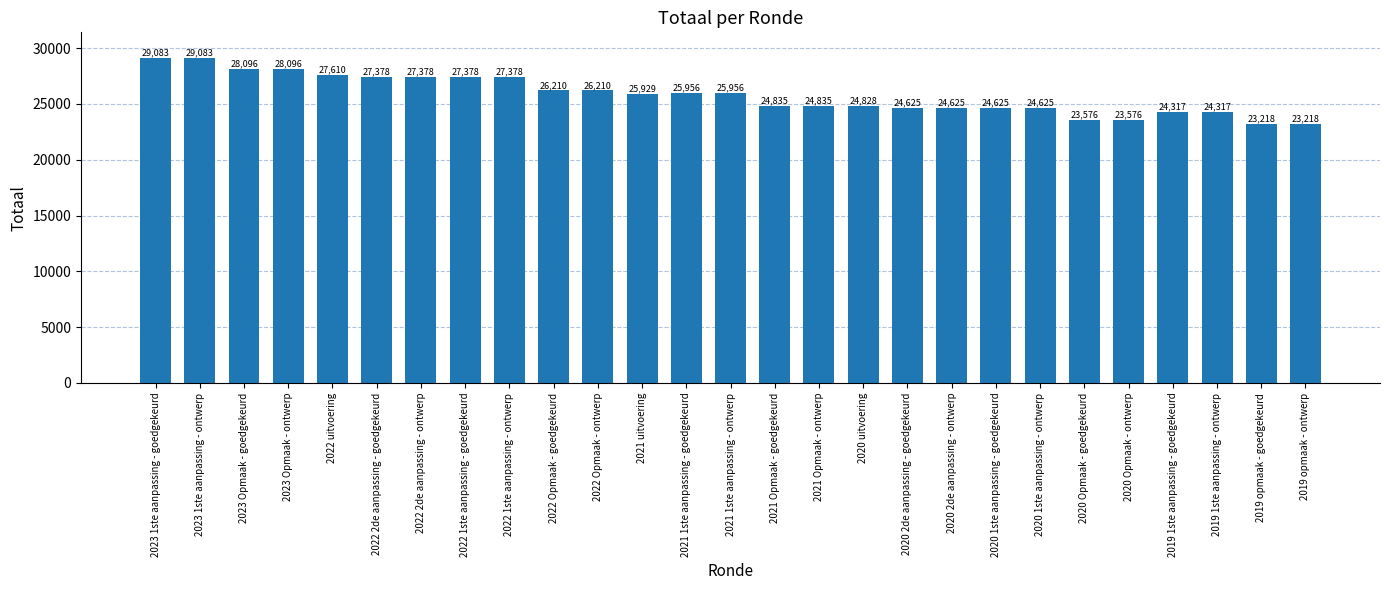

How many data points are less than 25929?

13